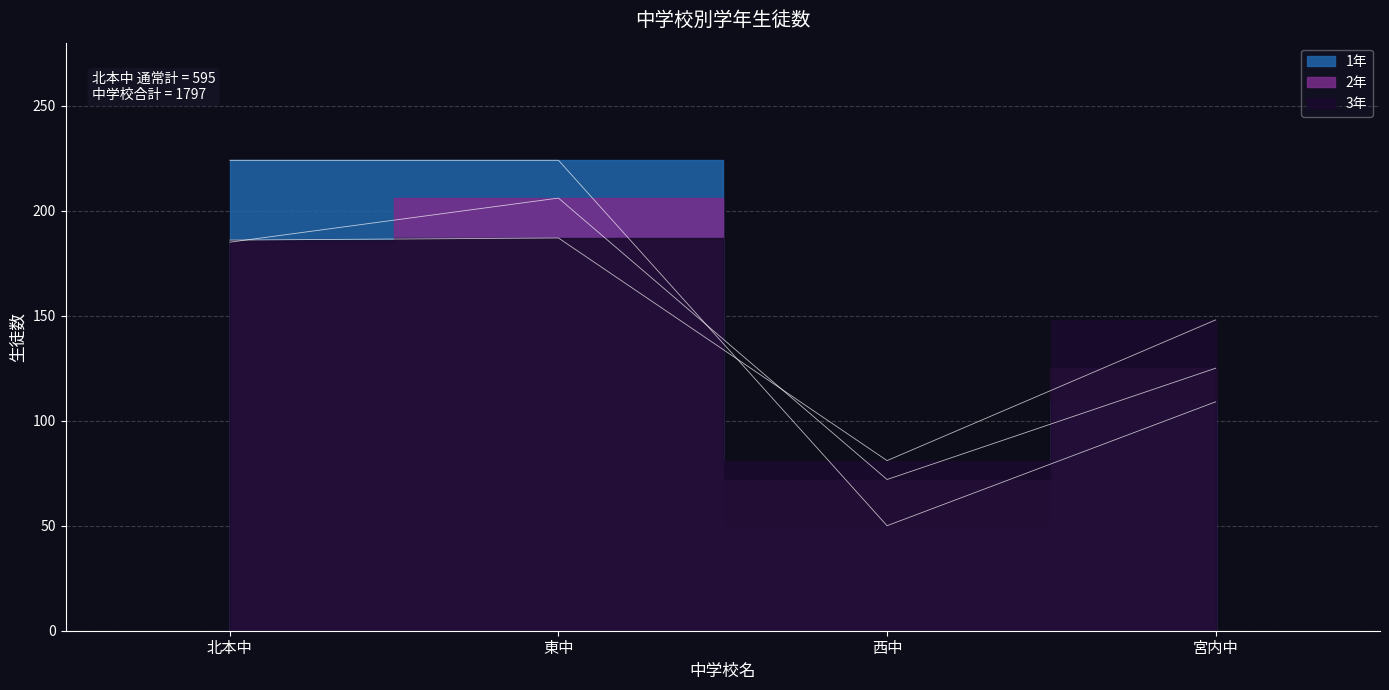

True or false: 3年 has a value of 264 at 東中.

False